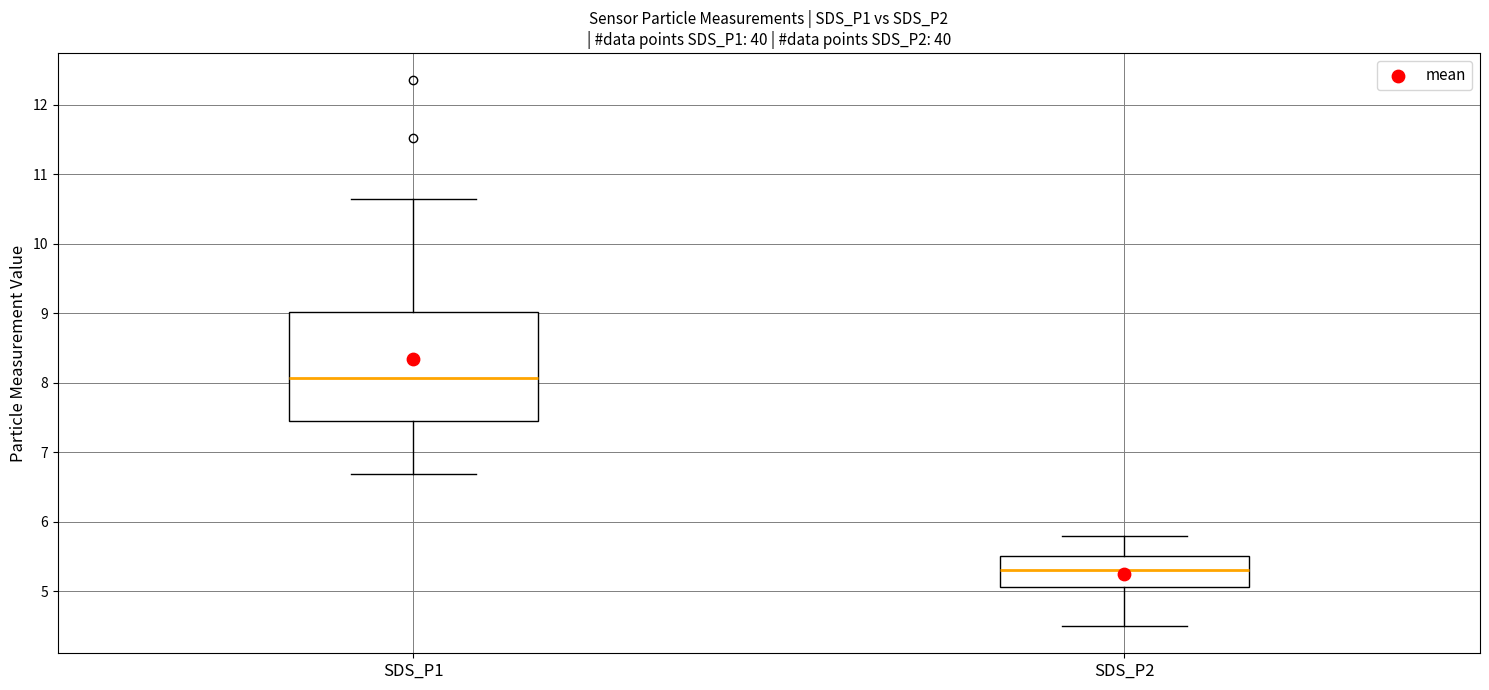

Which box has the lowest median line?

SDS_P2